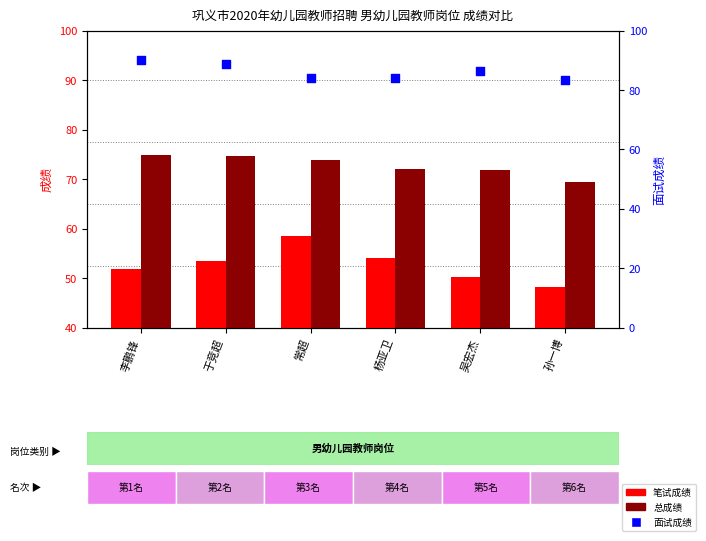

Which series has the widest spread of Y values?

笔试成绩